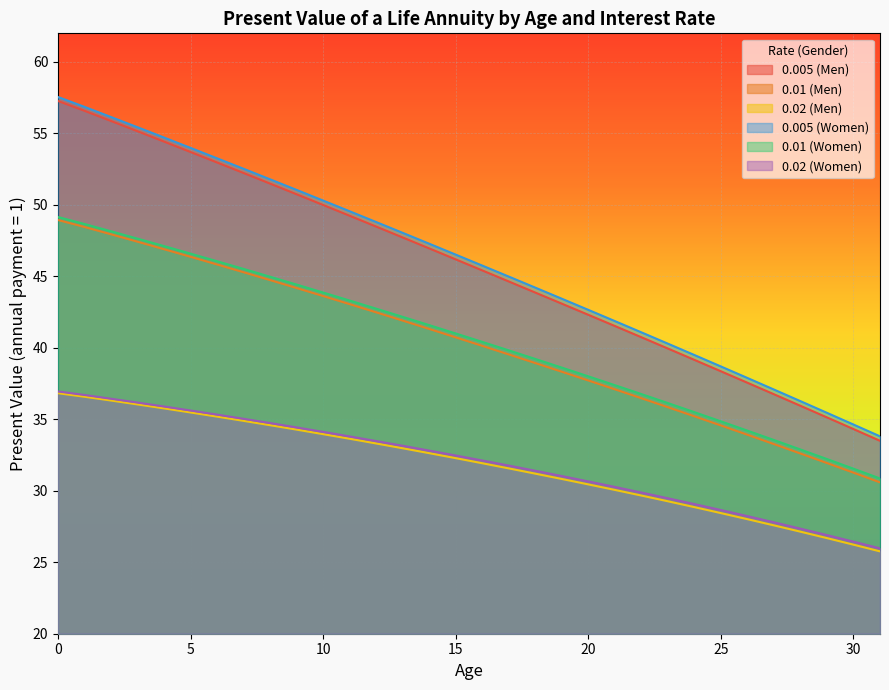

True or false: 0.02 (Women) and 0.02 (Men) cross at least once.

False